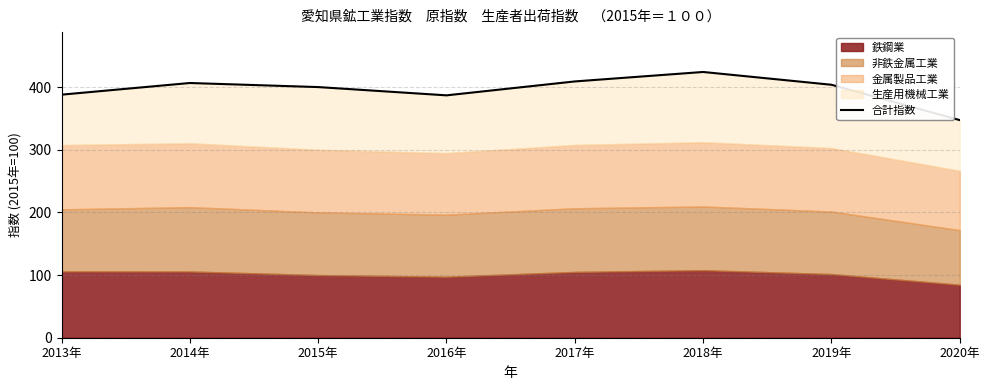

What is the label of the 1st point from the right?

2020年